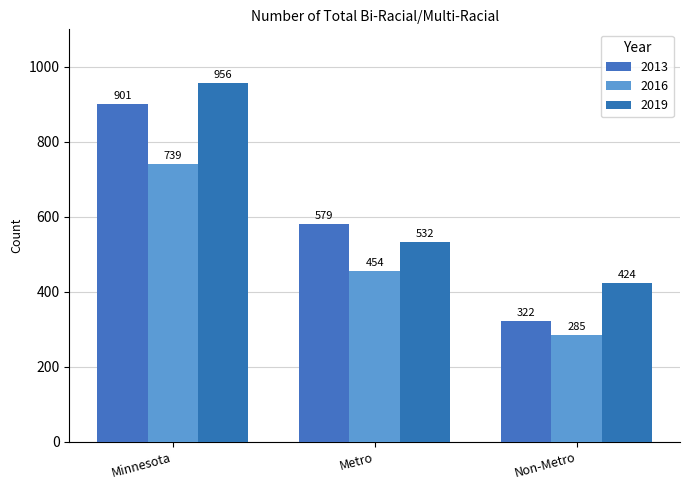

What are all the series names shown in the legend?

2013, 2016, 2019